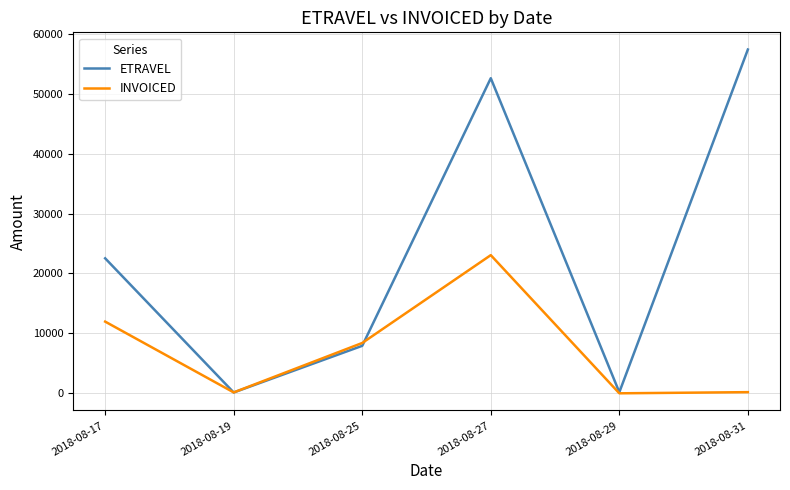

What is the total value across all series at 2018-08-25?

16326.0